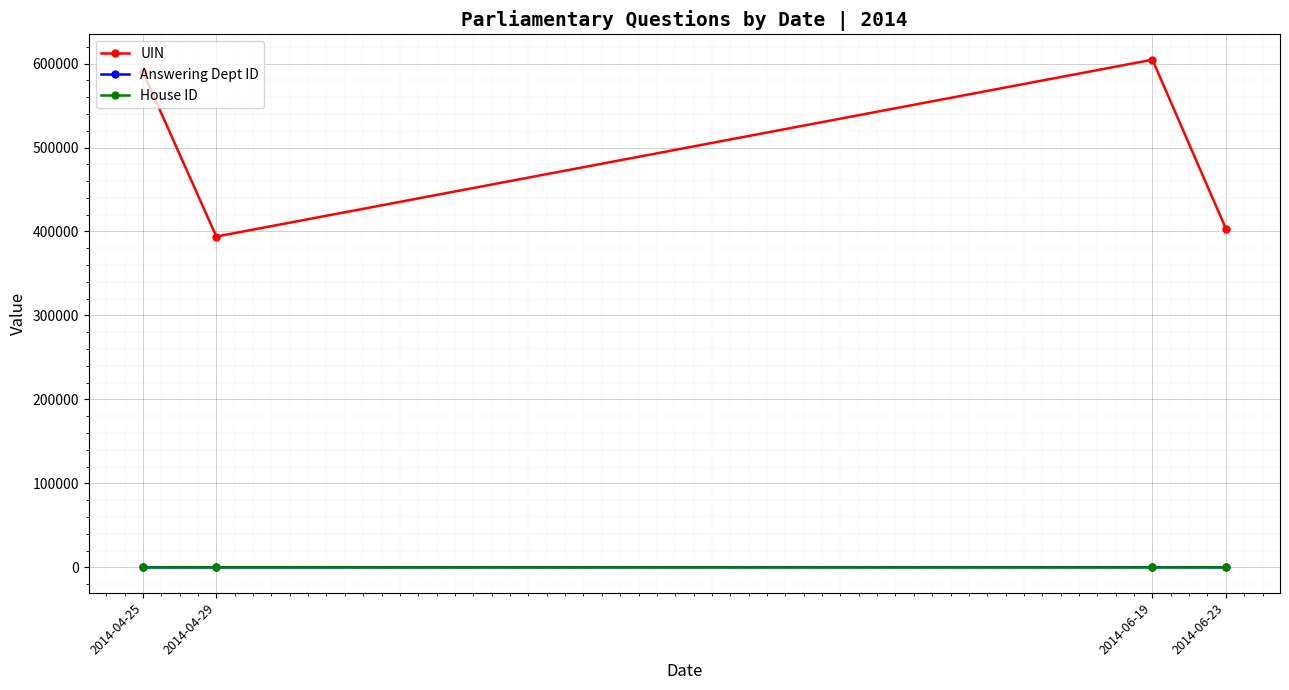

In Answering Dept ID, how many points are higher than both neighbors (excluding endpoints)?

1